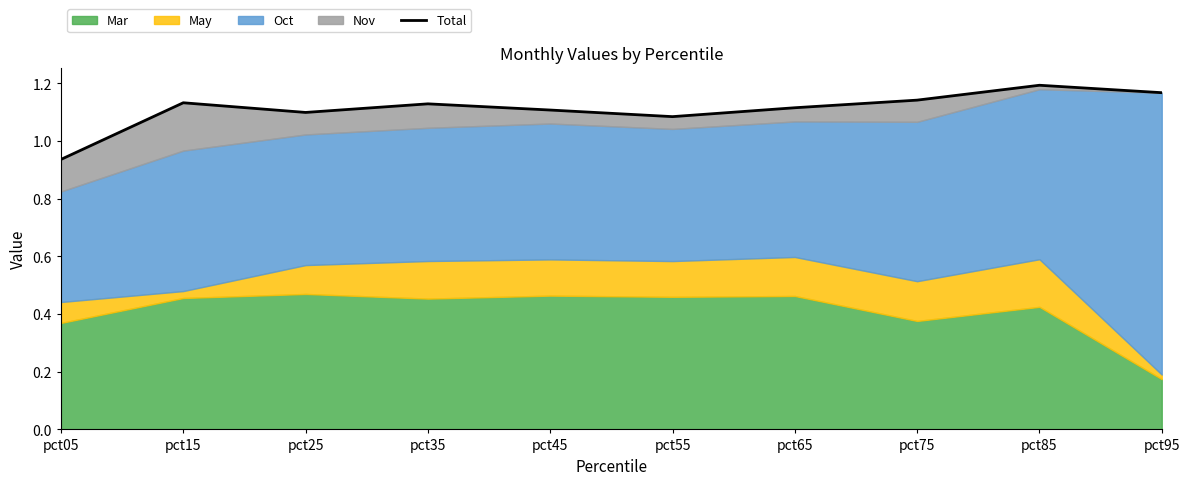

List the labels in order of value, smallest first.

pct05, pct55, pct25, pct45, pct65, pct35, pct15, pct75, pct95, pct85